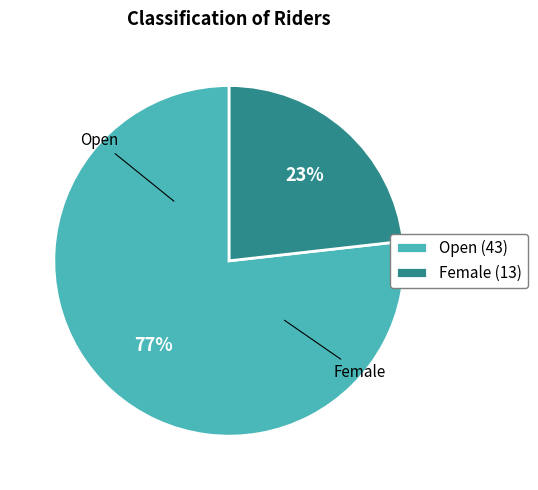

Which has a higher value, Female or Open?

Open